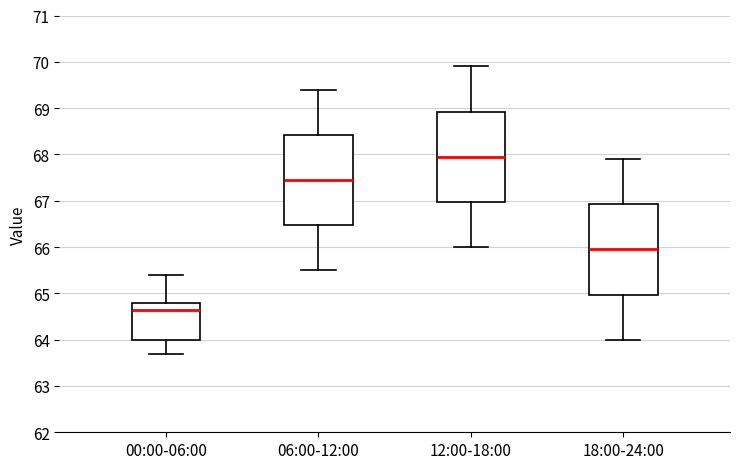

Where does the upper whisker of the box for 06:00-12:00 end on the y-axis? The values are not printed on the chart, so give them approximately, as read against the axis.

69.4